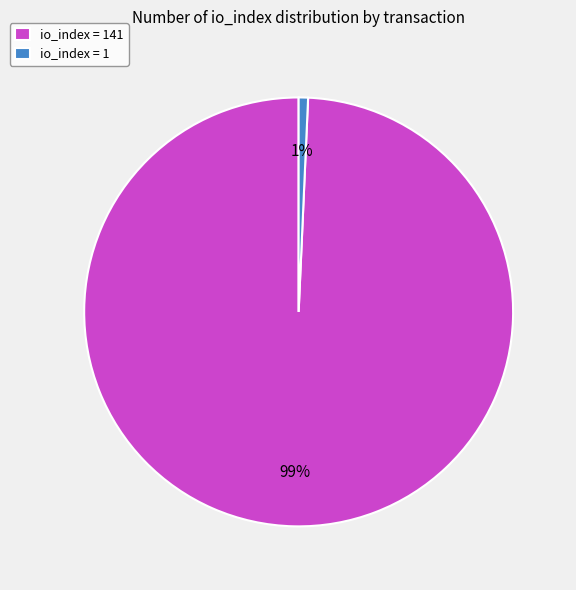

Which category has the smallest portion of the pie?

io_index = 1